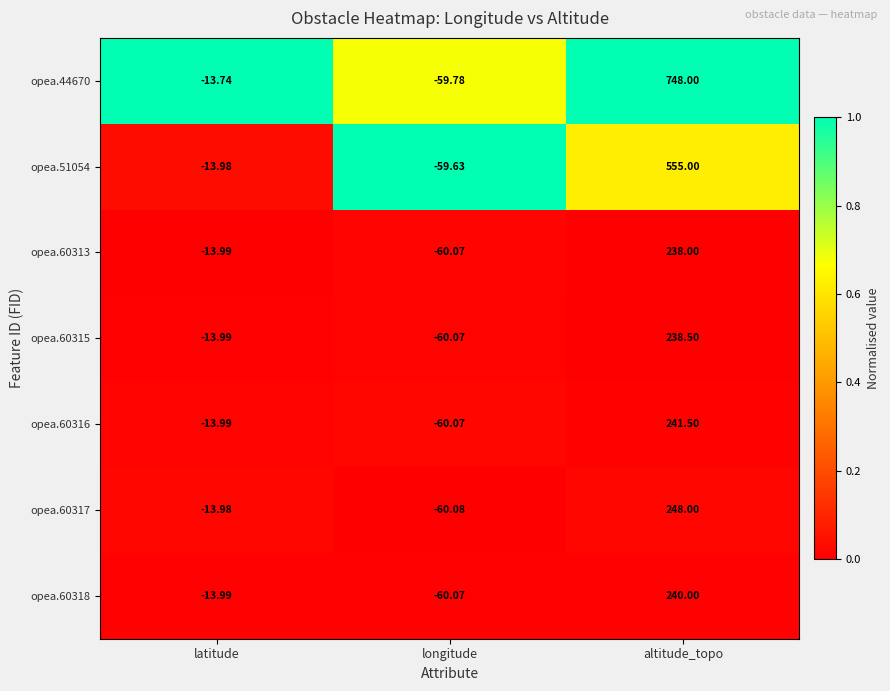

Where is opea.60313 nearest to the value 88?

latitude